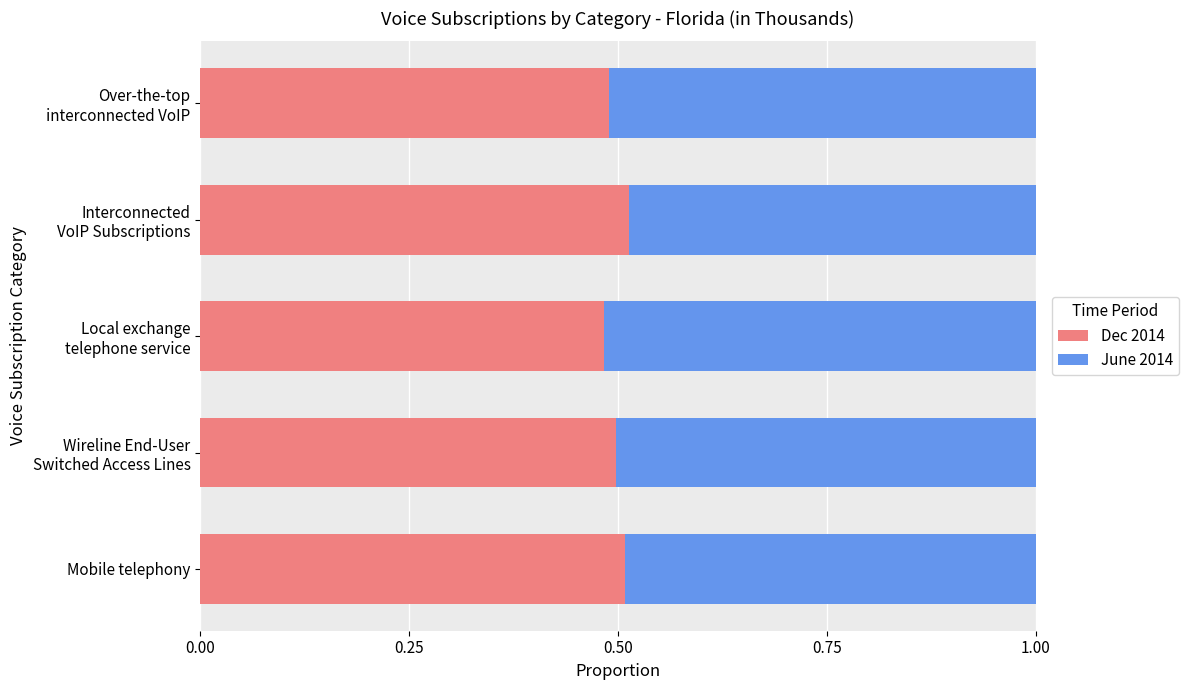

True or false: Dec 2014 has a value of 0.3 at Mobile telephony.

False